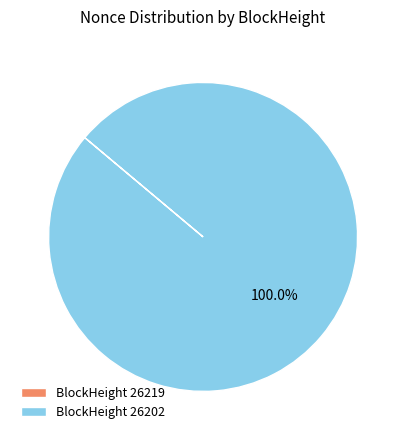

Which category has the biggest portion of the pie?

BlockHeight 26202